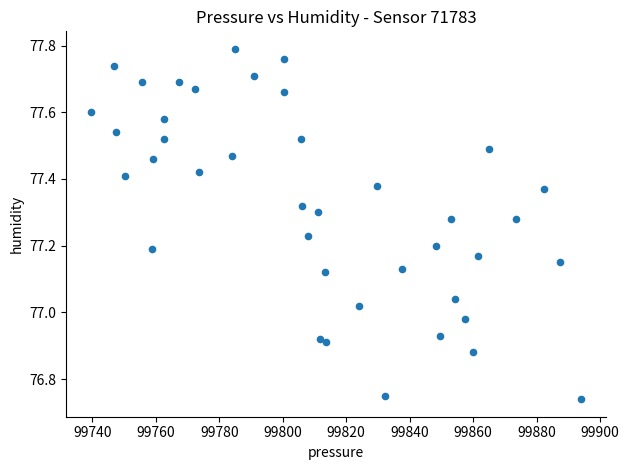

What is the range of X values (max minus min)?

154.5